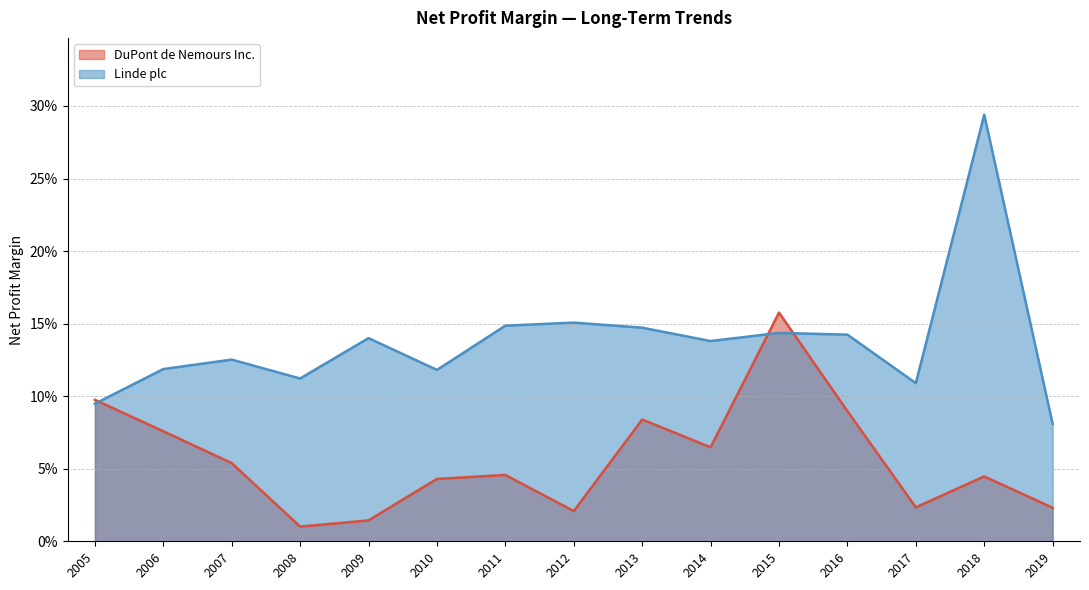

At which label does Linde plc reach its minimum?

2019